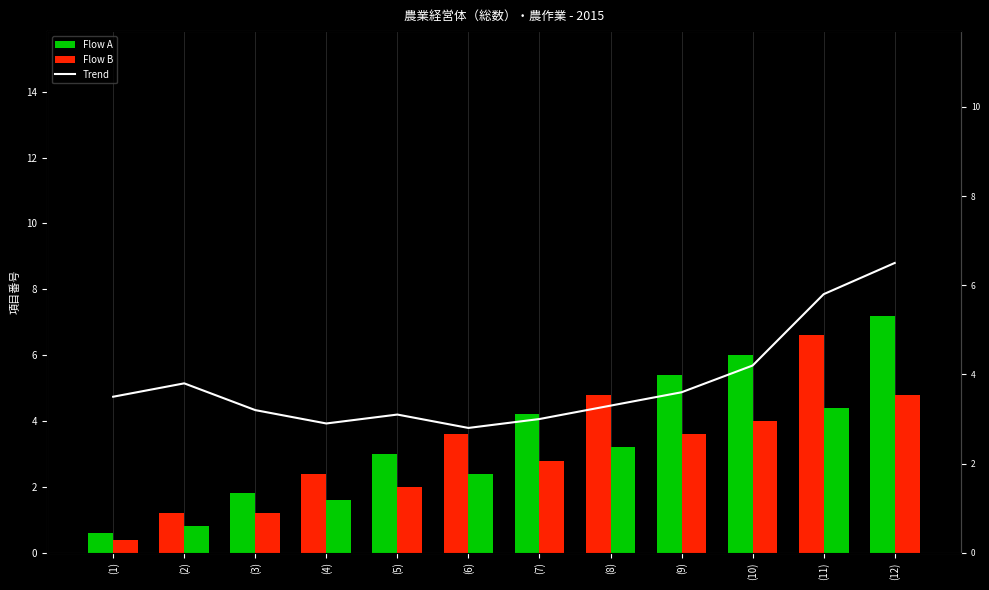

What is the label of the 1st bar from the left?

(1)